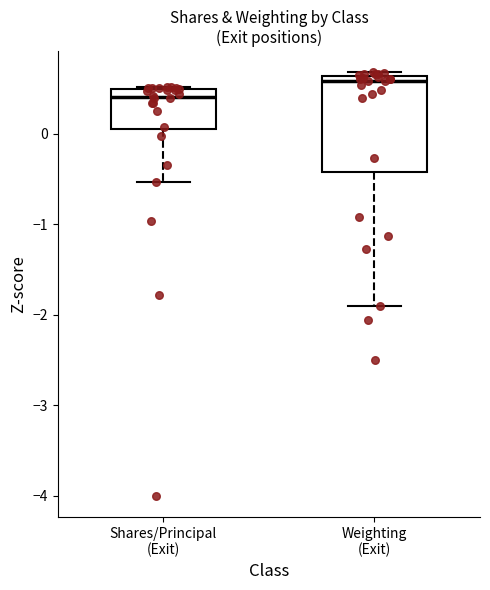

Which box is the tallest, from its lower edge to its upper edge?

Weighting (Exit)